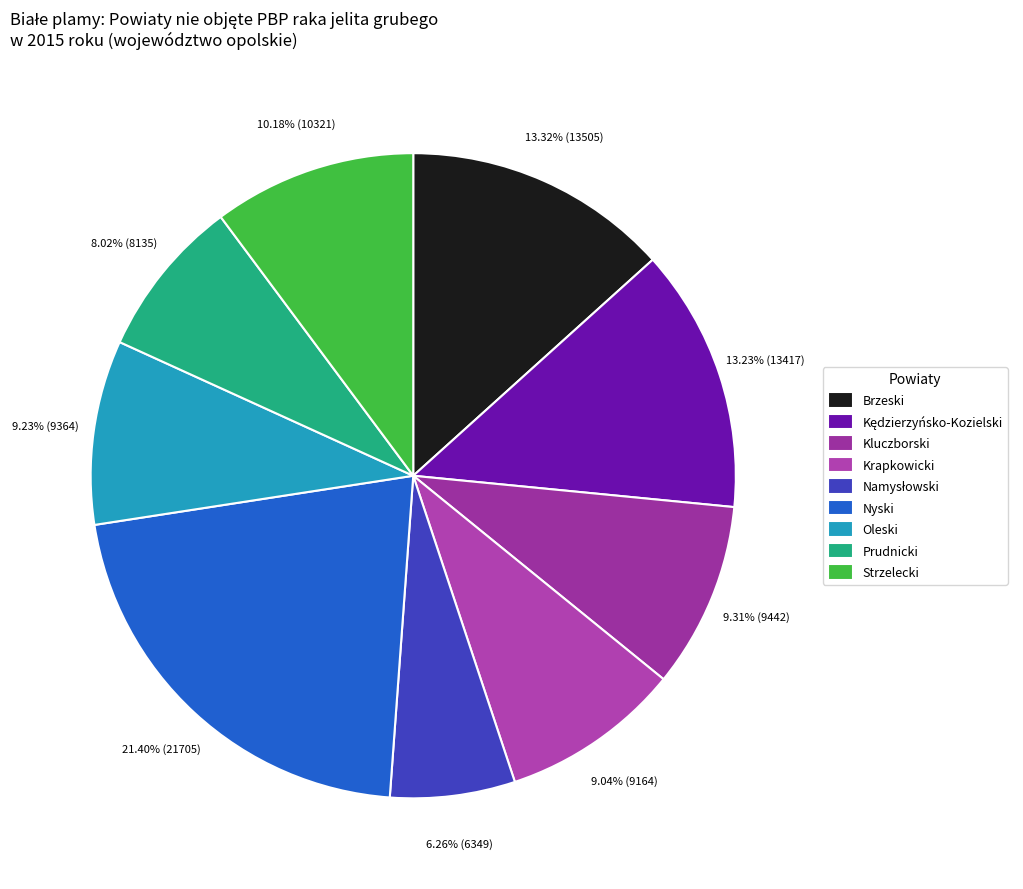

To the nearest percent, what is the difference between the largest and smallest slice percentages?

15%